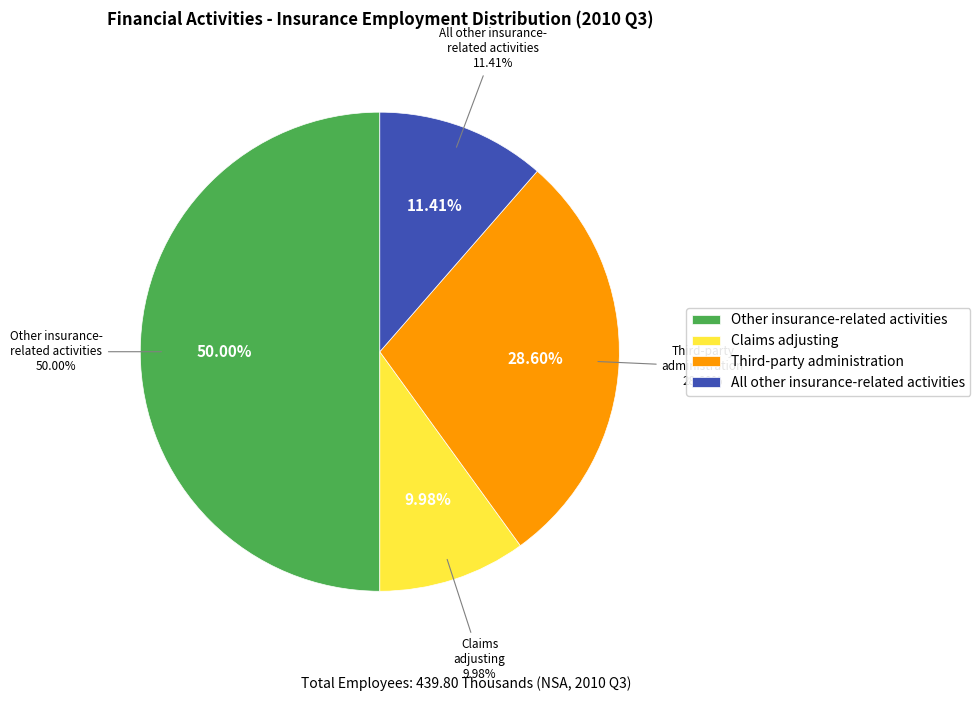

True or false: Other insurance-related activities accounts for 38% of the total.

False